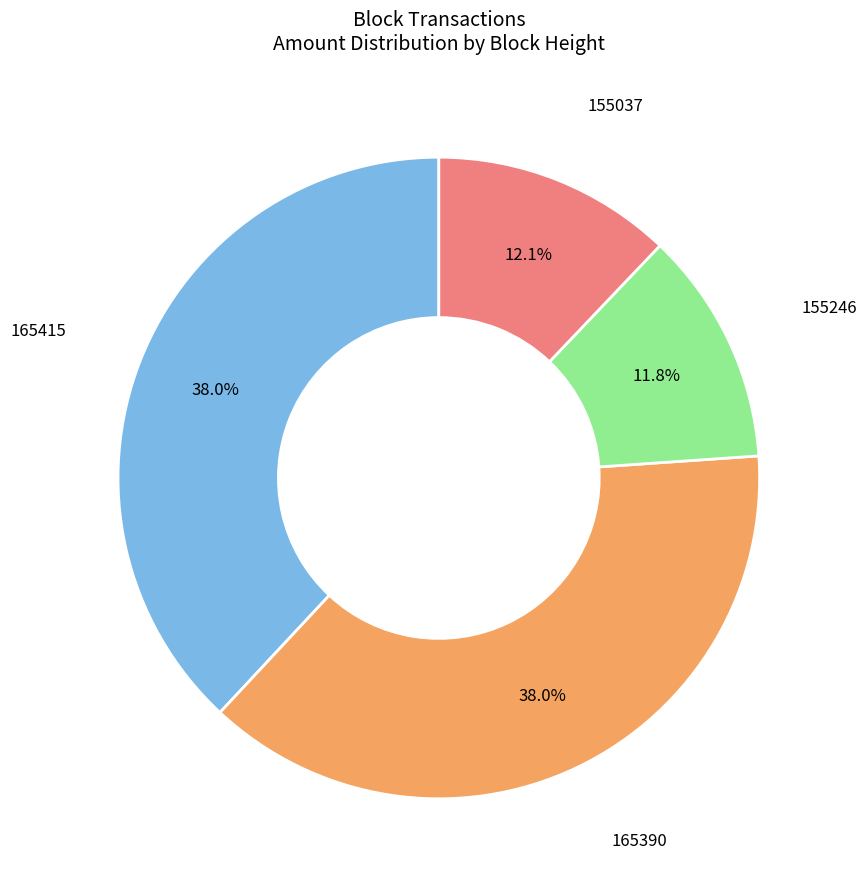

Is there any slice that represents more than half of the pie?

No